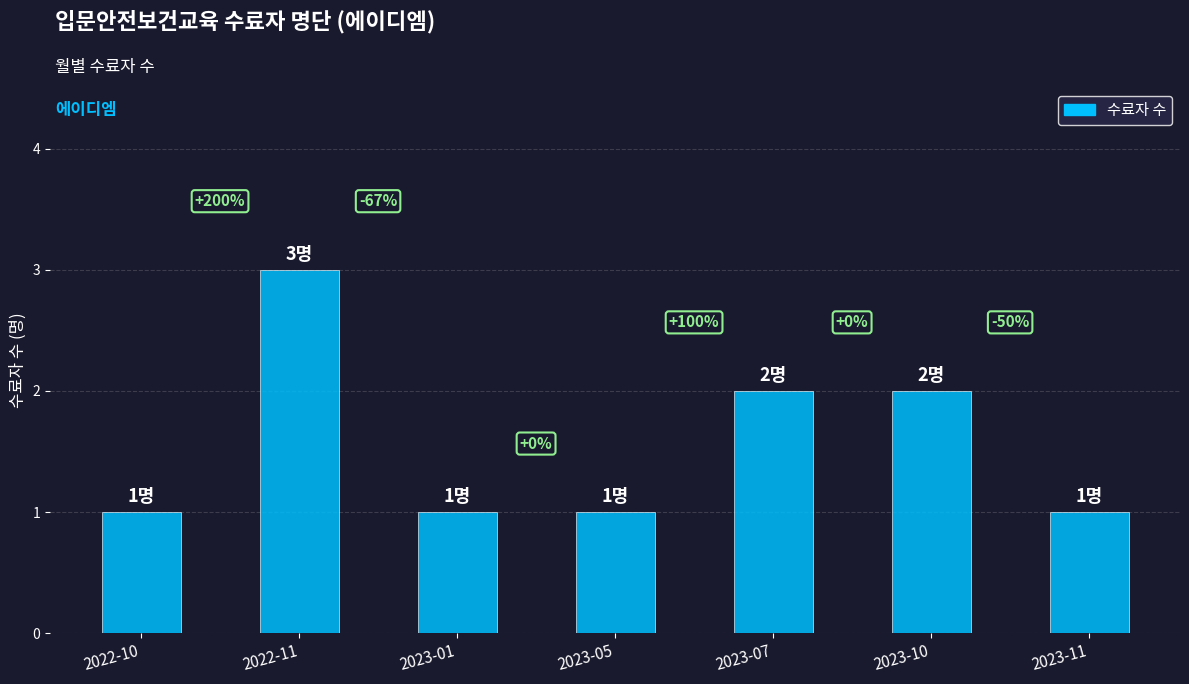

What is the label of the 1st bar from the right?

2023-11